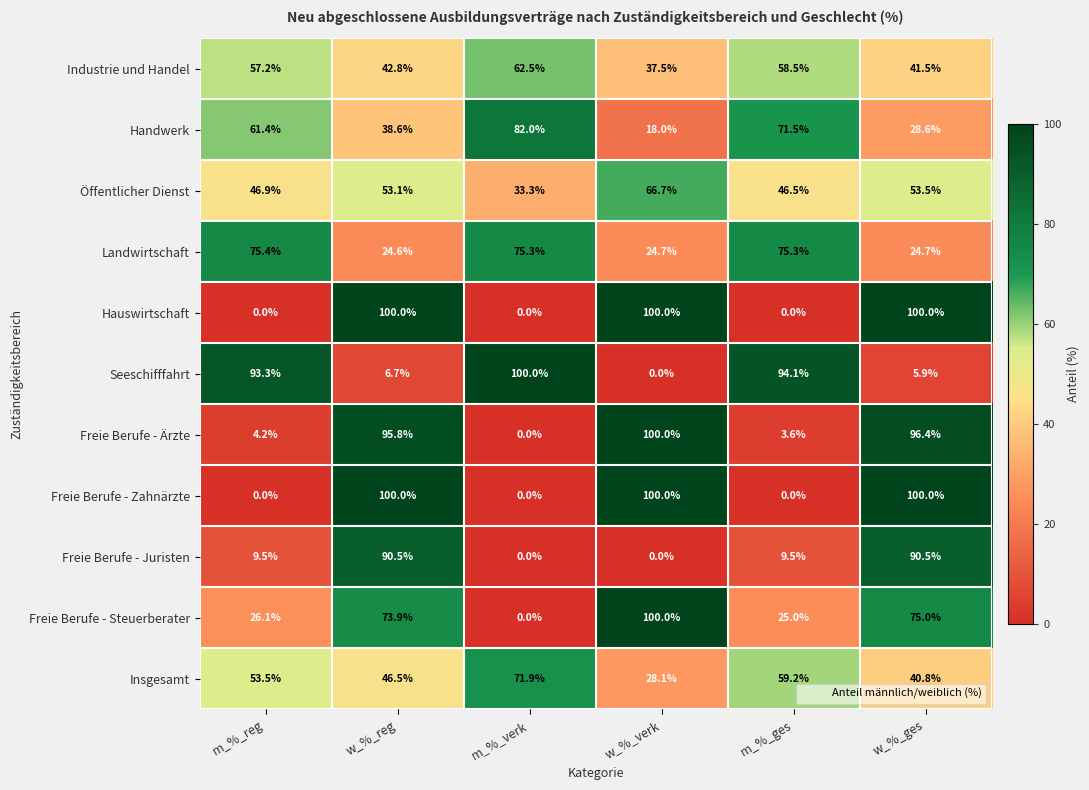

What is the maximum value shown in the chart?

100.0